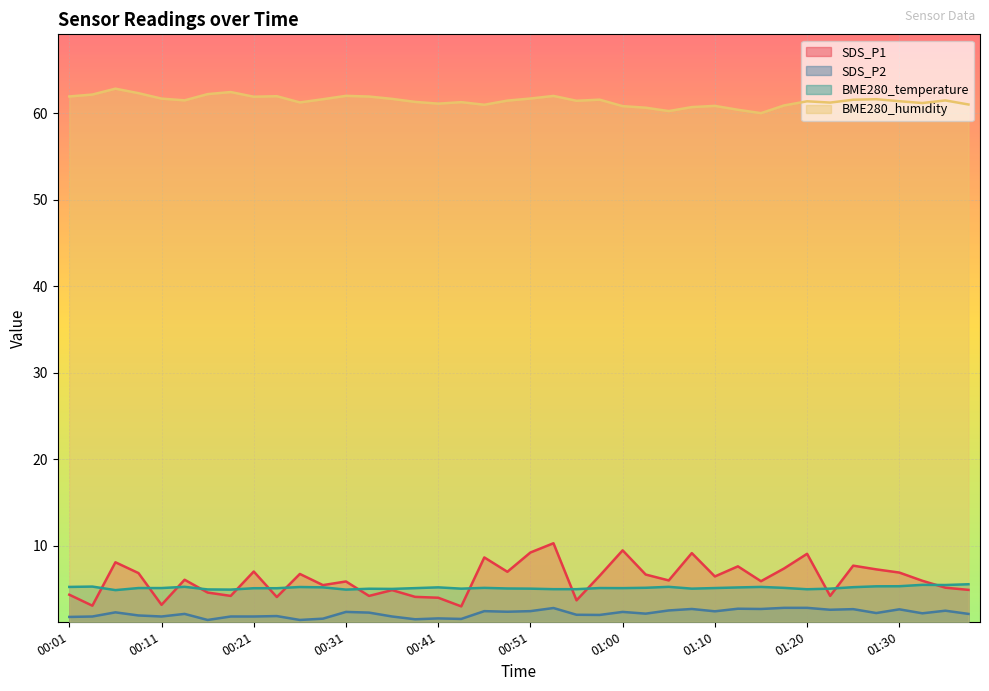

How many categories are shown in the chart?

40